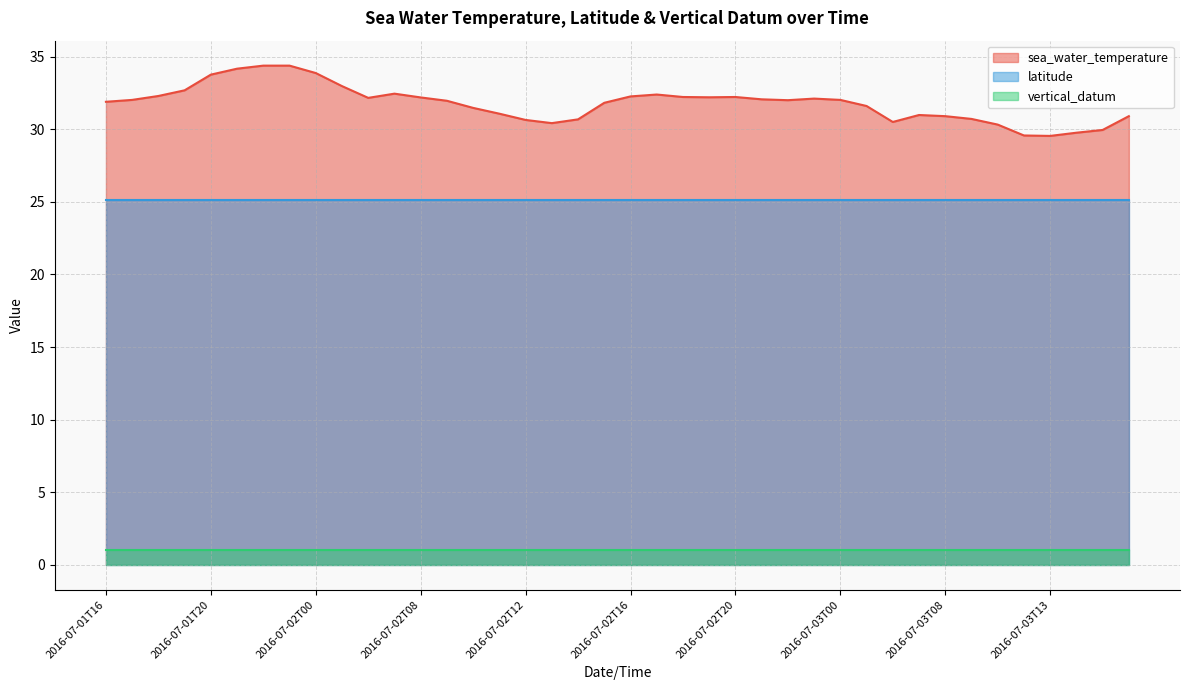

What is the label of the 14th point from the right?

2016-07-02T22